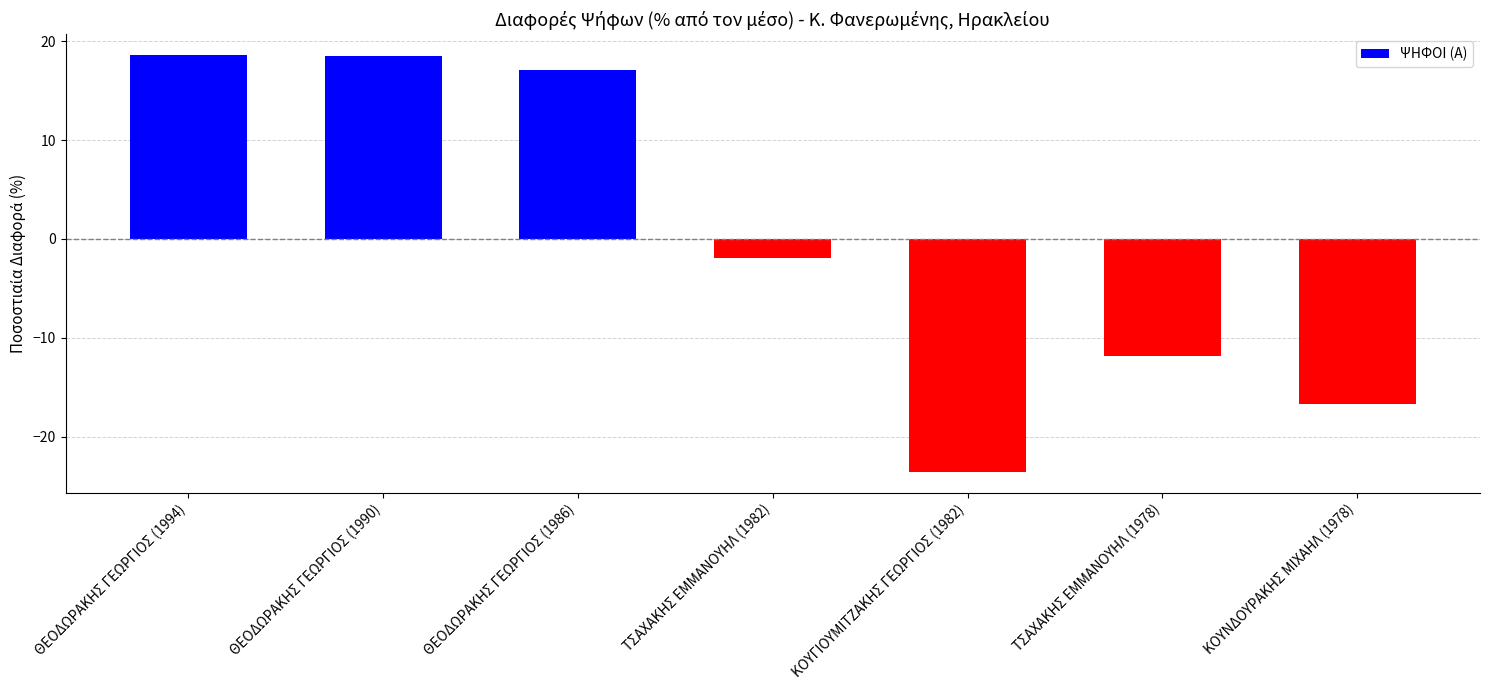

What is the difference between the values at ΚΟΥΓΙΟΥΜΙΤΖΑΚΗΣ ΓΕΩΡΓΙΟΣ (1982) and ΚΟΥΝΔΟΥΡΑΚΗΣ ΜΙΧΑΗΛ (1978)?

6.9